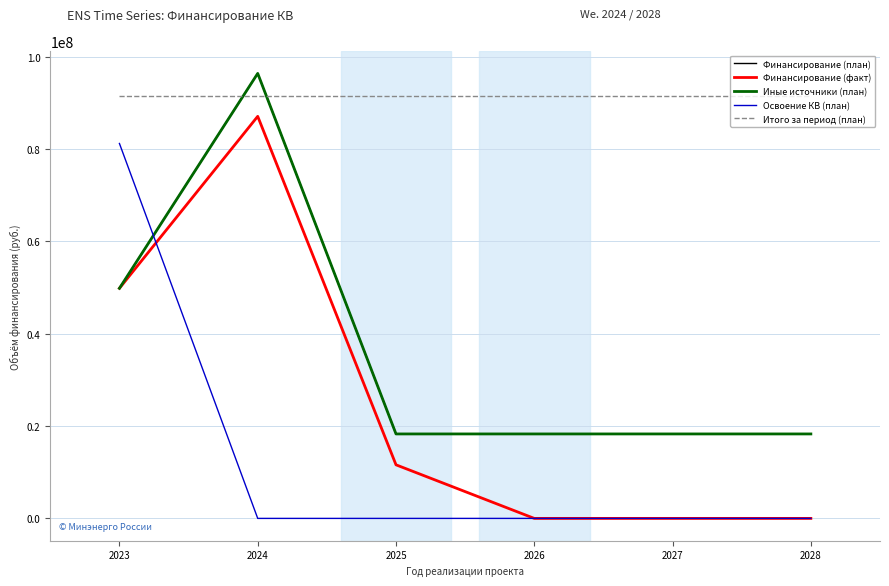

Is this an area chart (filled region under the line)?

No